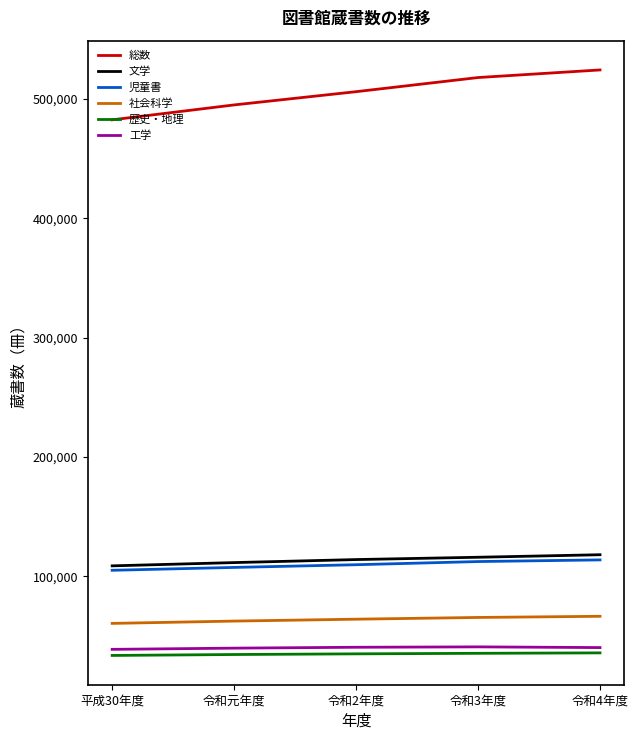

What is the total value across all series at 令和2年度?

869530